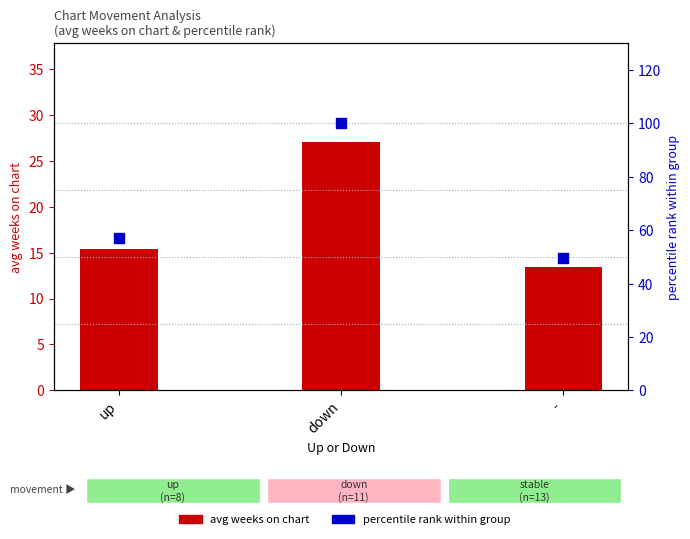

Which series has the largest total across all categories?

percentile rank within group